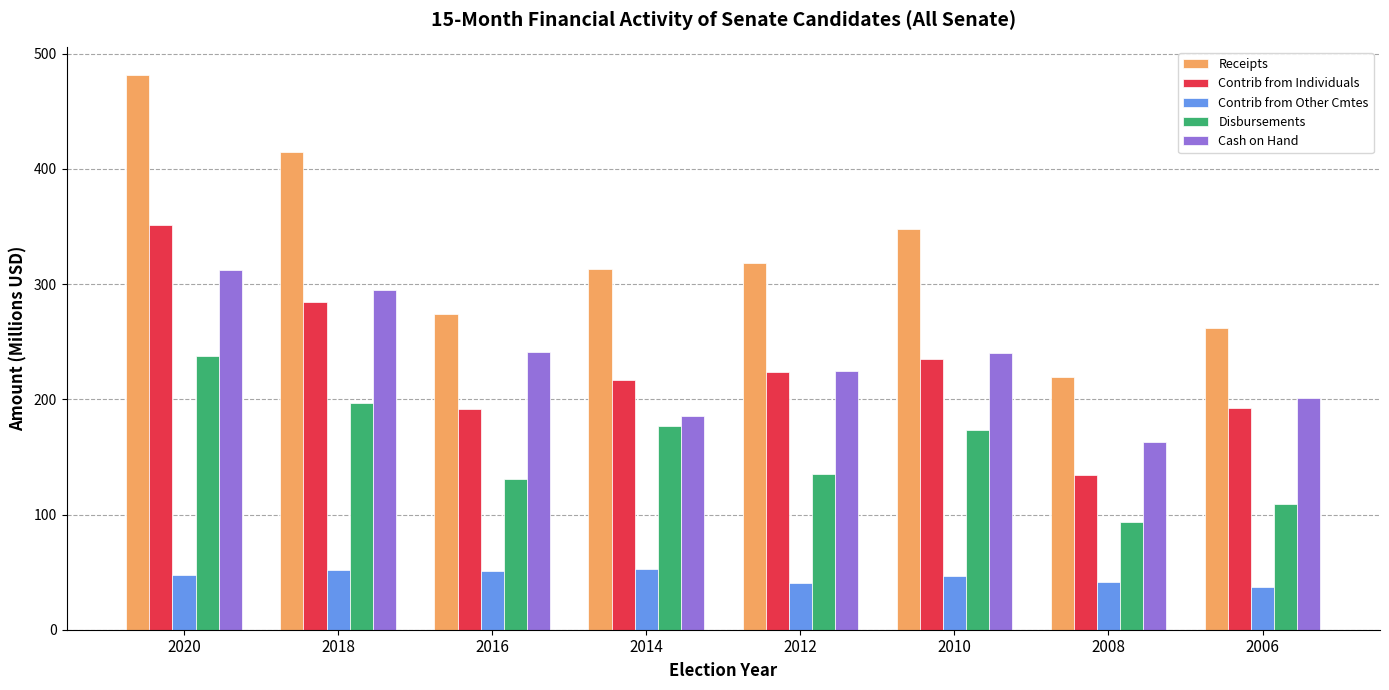

At how many categories does at least one series exceed 76?

8